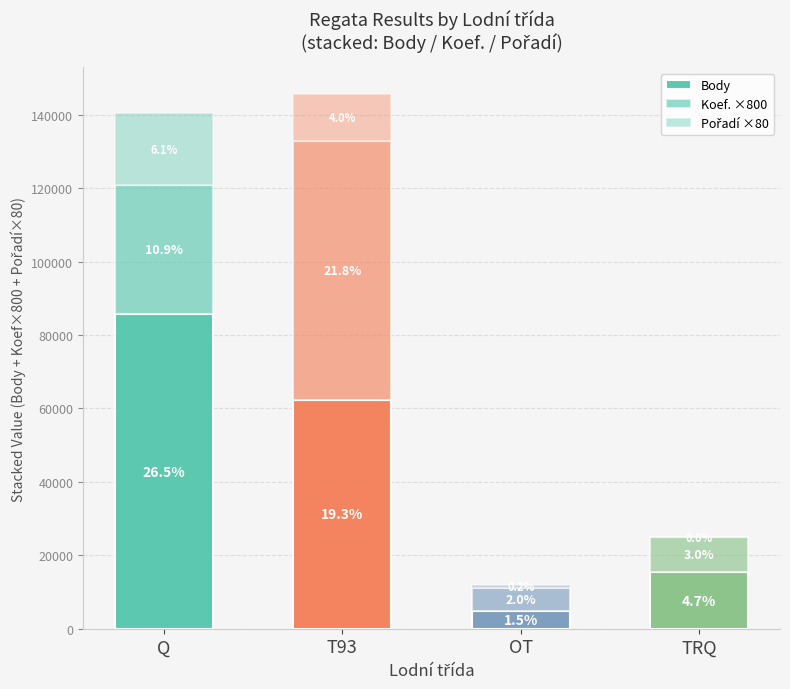

List the series in order of their overall mean, lowest first.

Pořadí ×80, Koef. ×800, Body